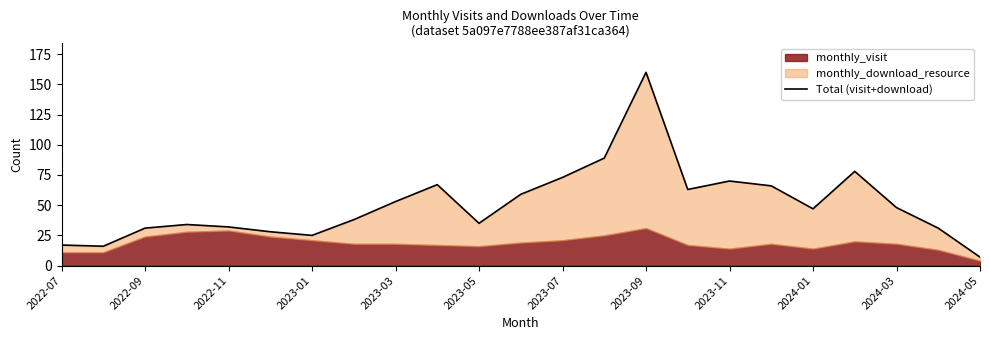

What is the change in value from 2022-11 to 2023-05?

+3